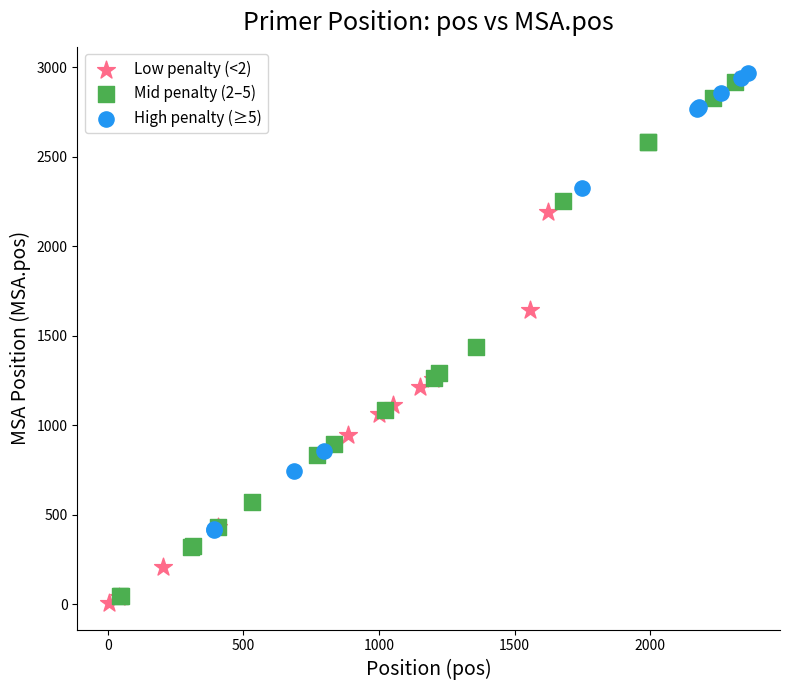

Which series contains the highest Y value?

High penalty (≥5)